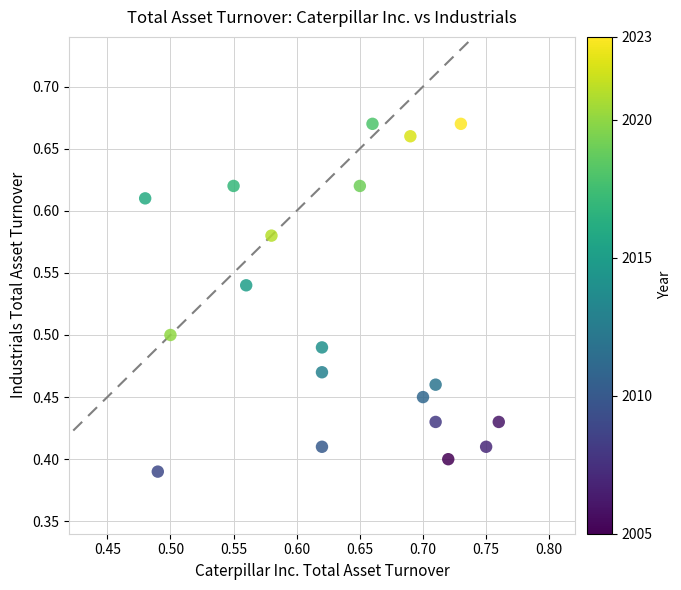

What is the range of Y values (max minus min)?

0.3